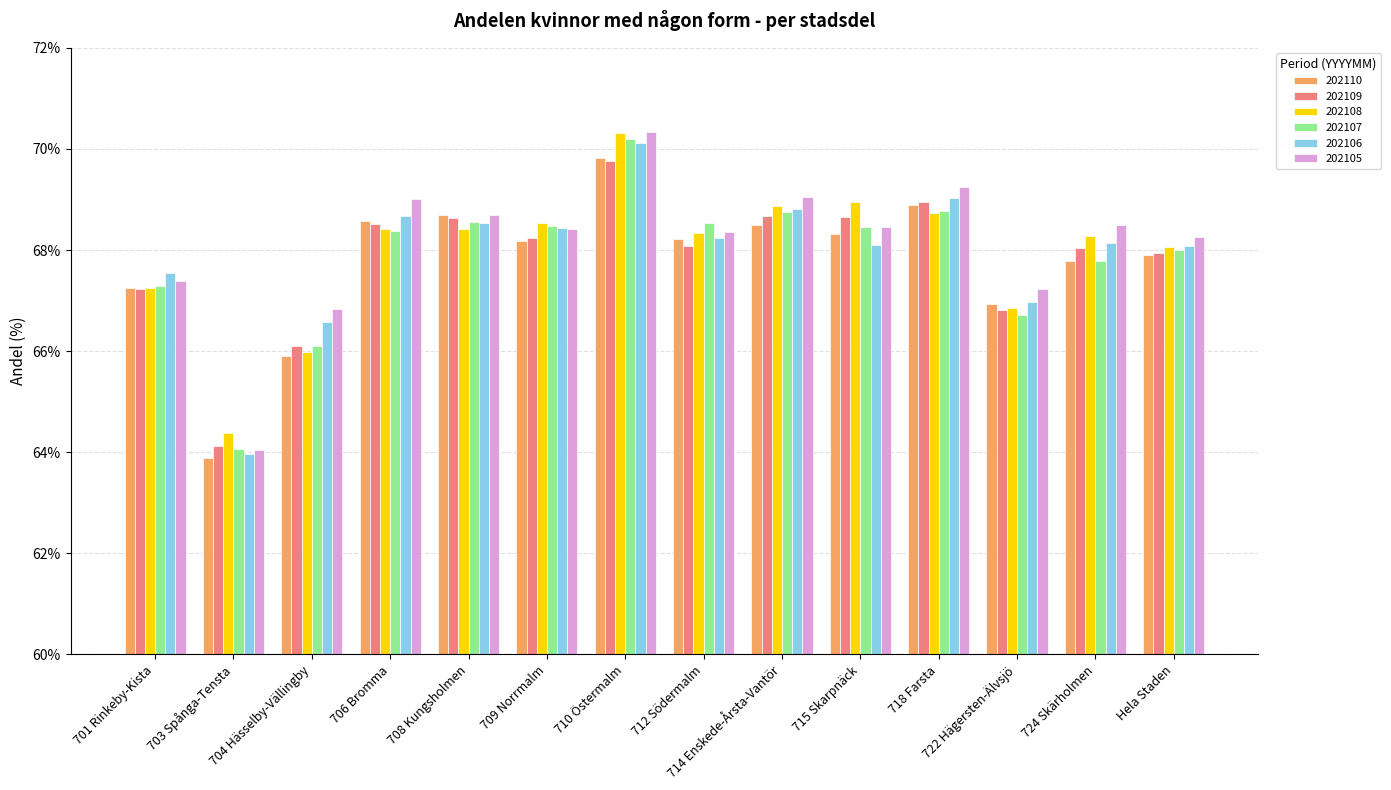

Which series changed the most between 714 Enskede-Årsta-Vantör and 715 Skarpnäck?

202106